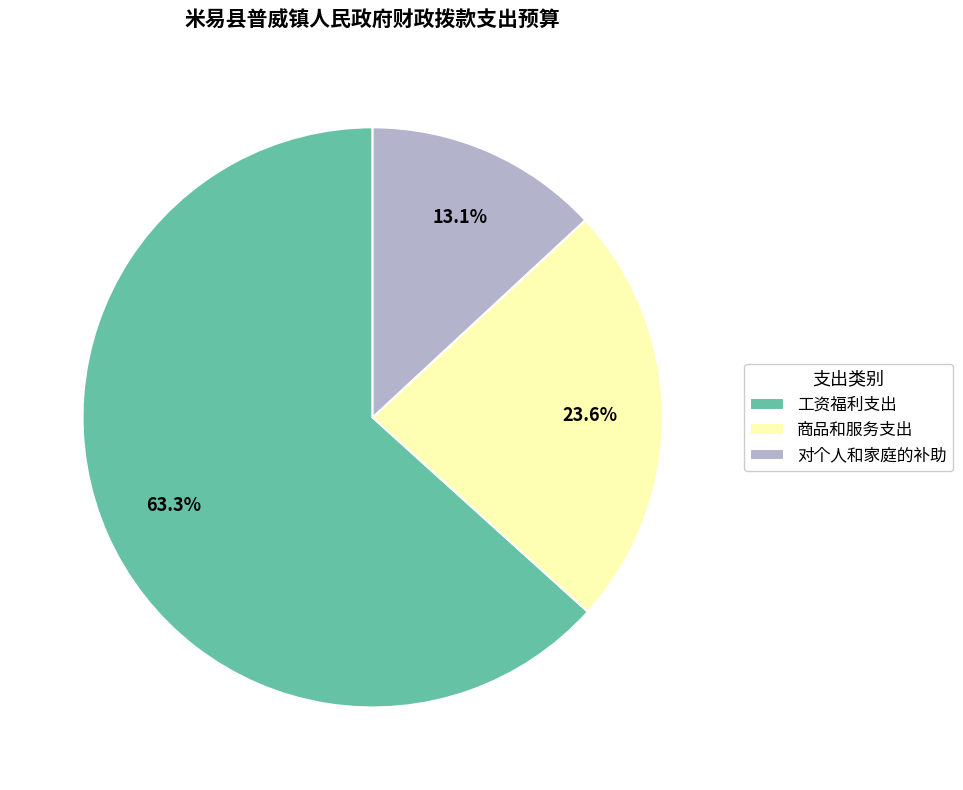

What is the largest slice in the pie chart?

工资福利支出